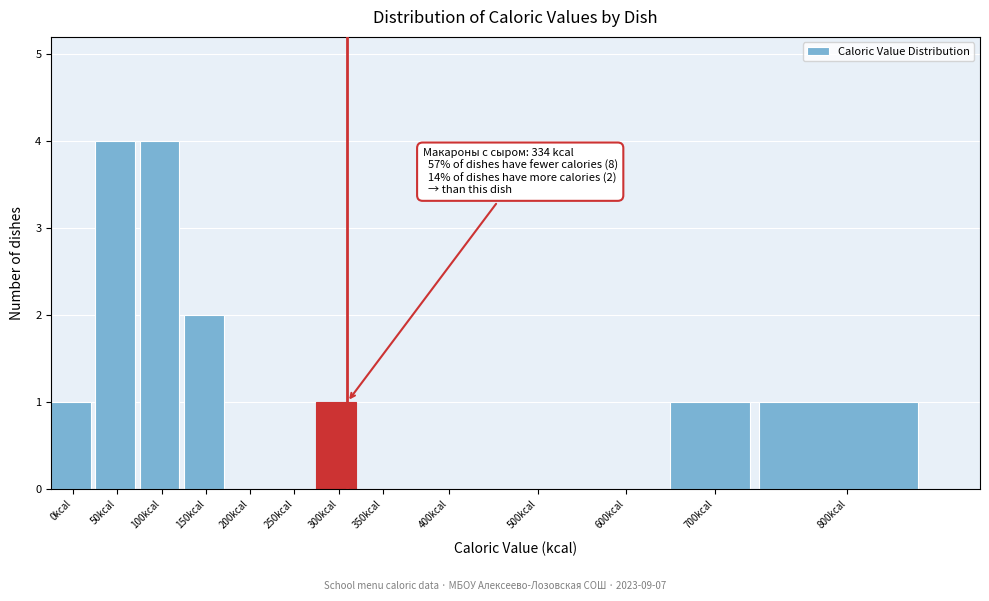

Reading left to right, transcribe all the data shown in this chart.

0kcal=1	50kcal=4	100kcal=4	150kcal=2	200kcal=0	250kcal=0	300kcal=1	350kcal=0	400kcal=0	500kcal=0	600kcal=0	700kcal=1	800kcal=1